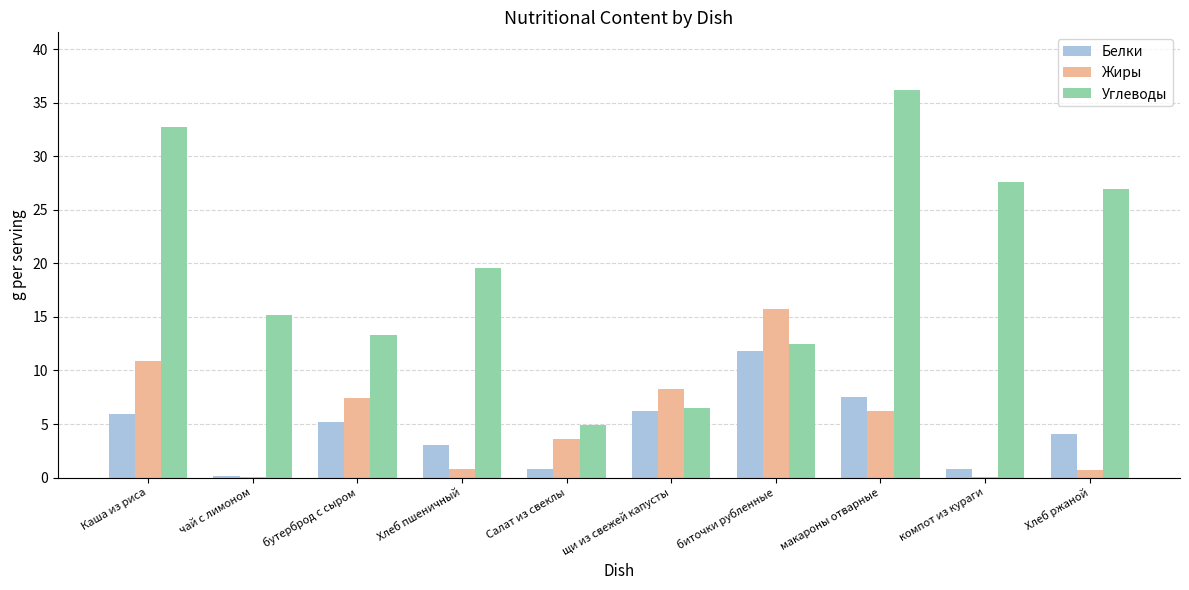

Where does the Жиры series first go above 6?

Каша из риса